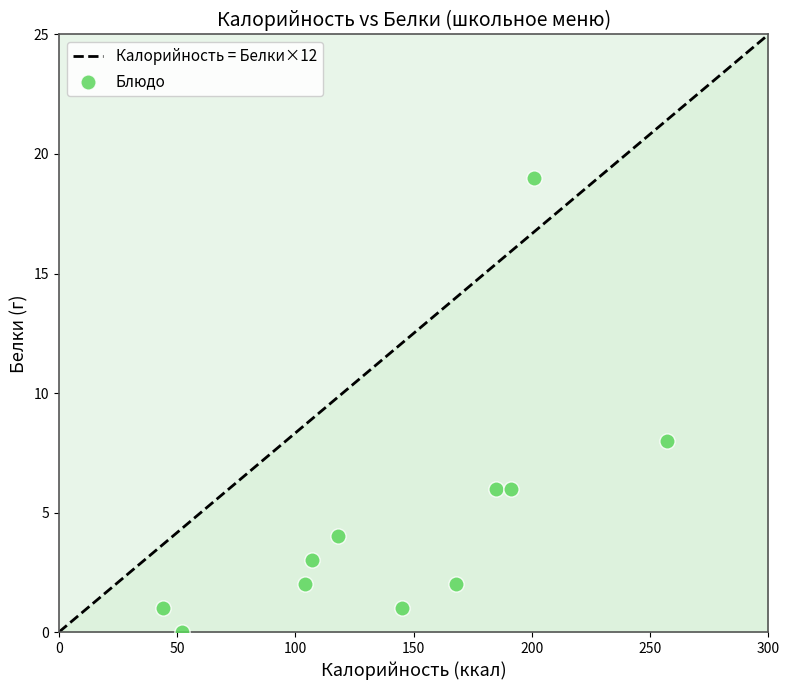

What is the average Y value?

5